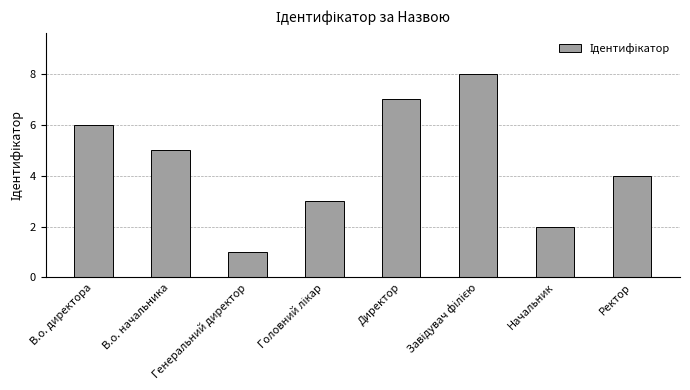

At which category does the chart reach its minimum across all series?

Генеральний директор